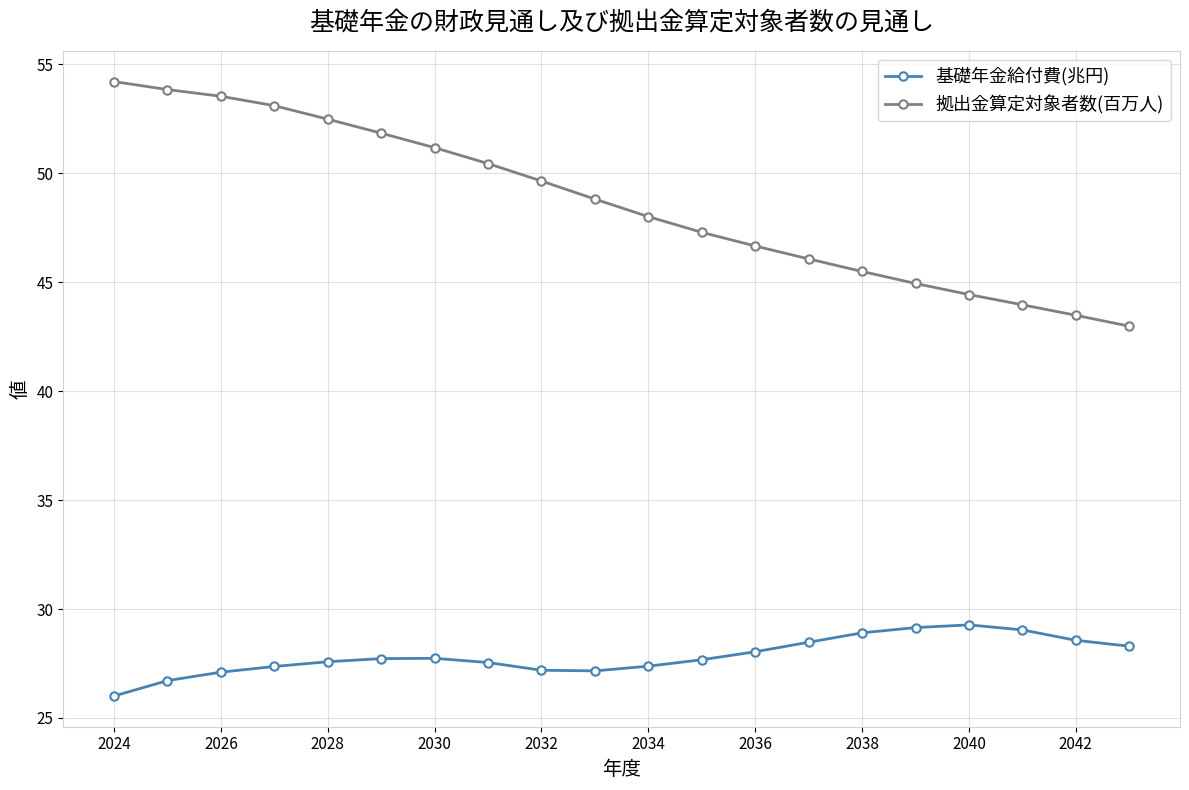

Count the number of categories in the chart.

20